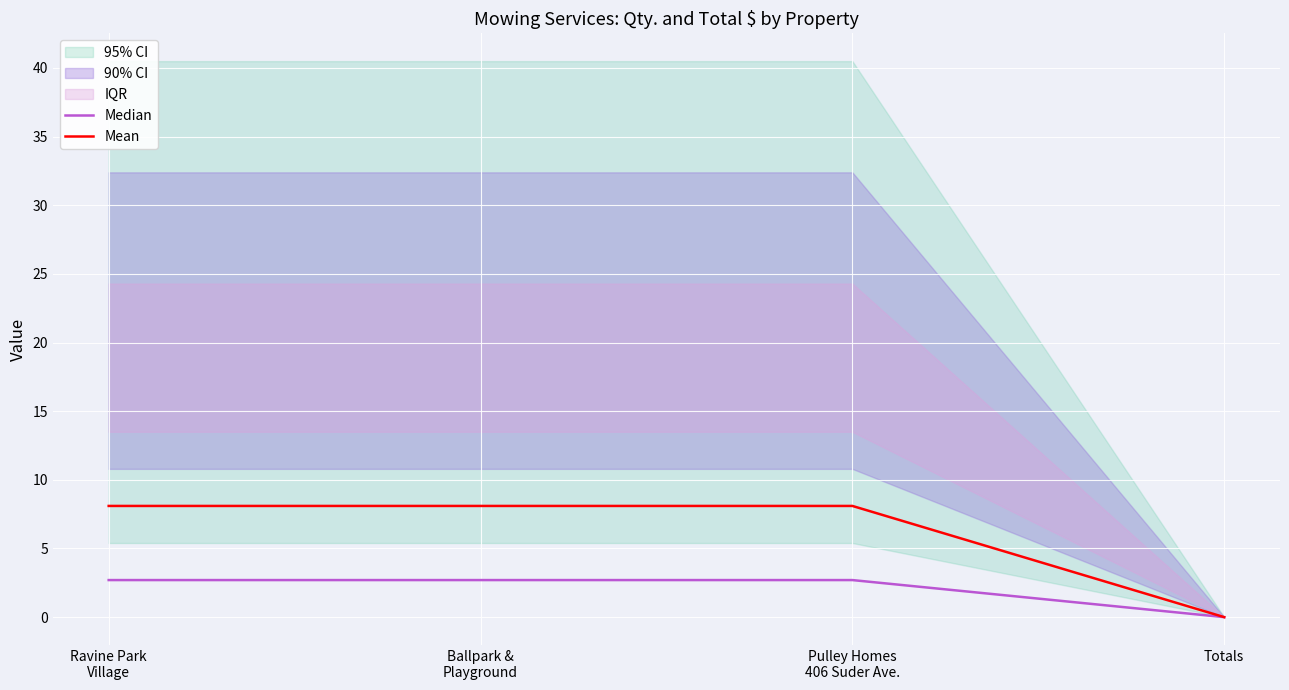

Is it true that Mean equals 13.4 at Pulley Homes
406 Suder Ave.?

False